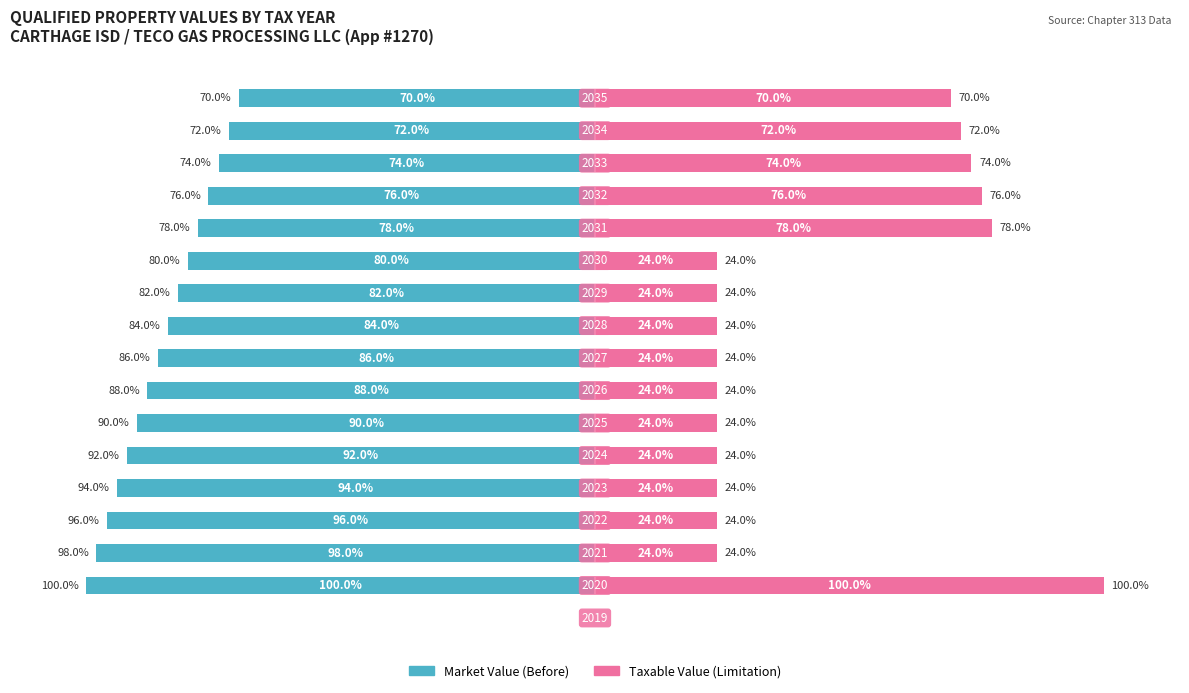

Rank the series by their maximum value, from highest to lowest.

Taxable Value (Limitation), Market Value (Before)